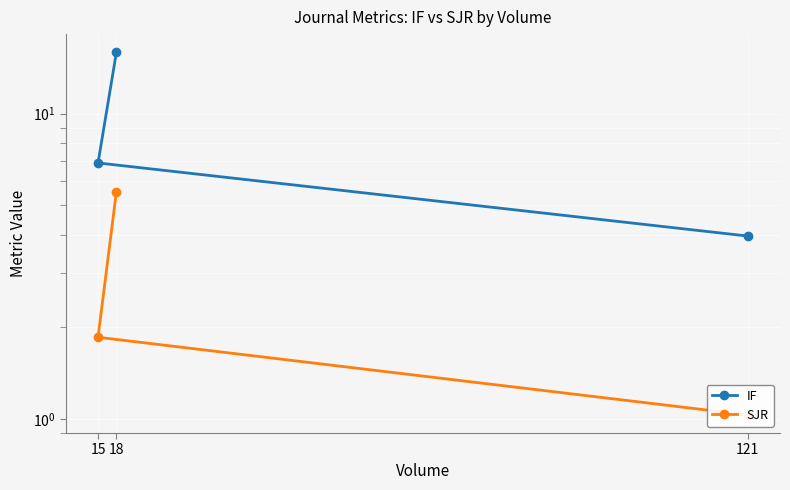

What is the highest value of the SJR series?

5.5